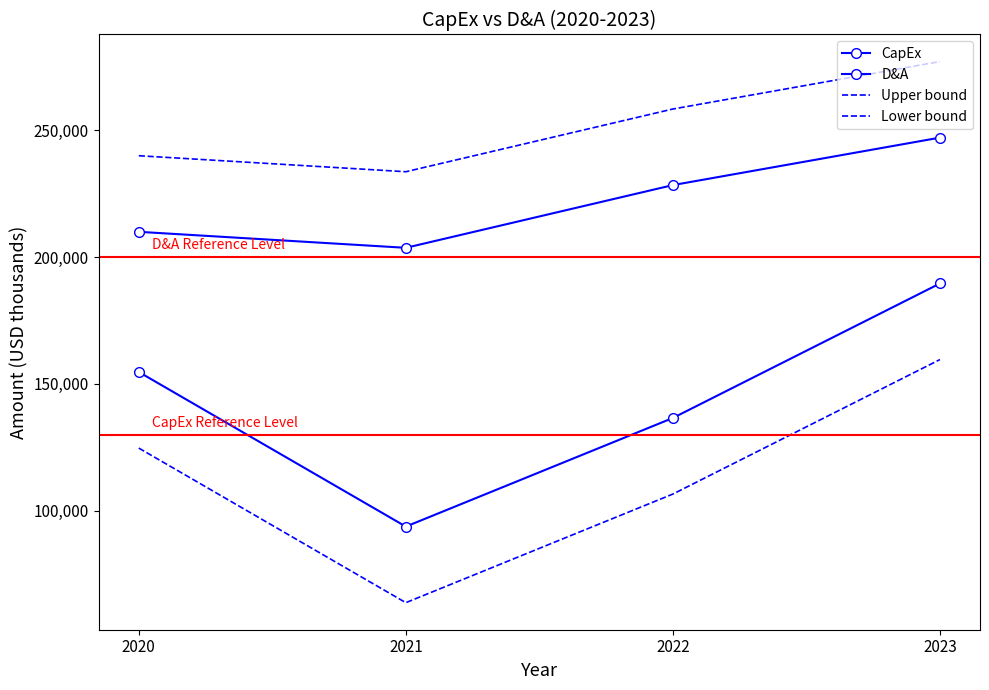

At which label does Lower bound first exceed 124717?

2023